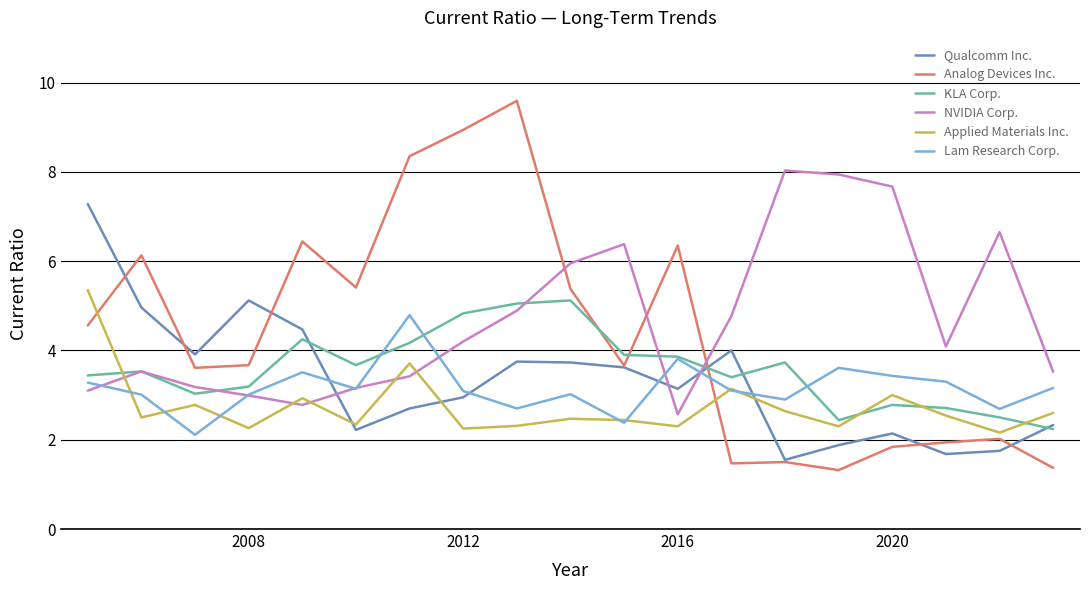

What is the maximum value shown in the chart?

9.6